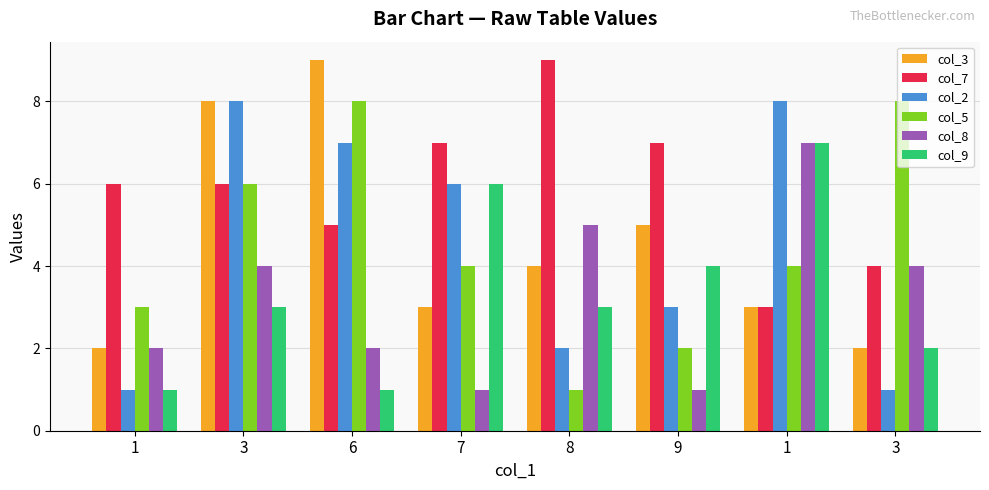

Does the chart contain stacked bars?

No